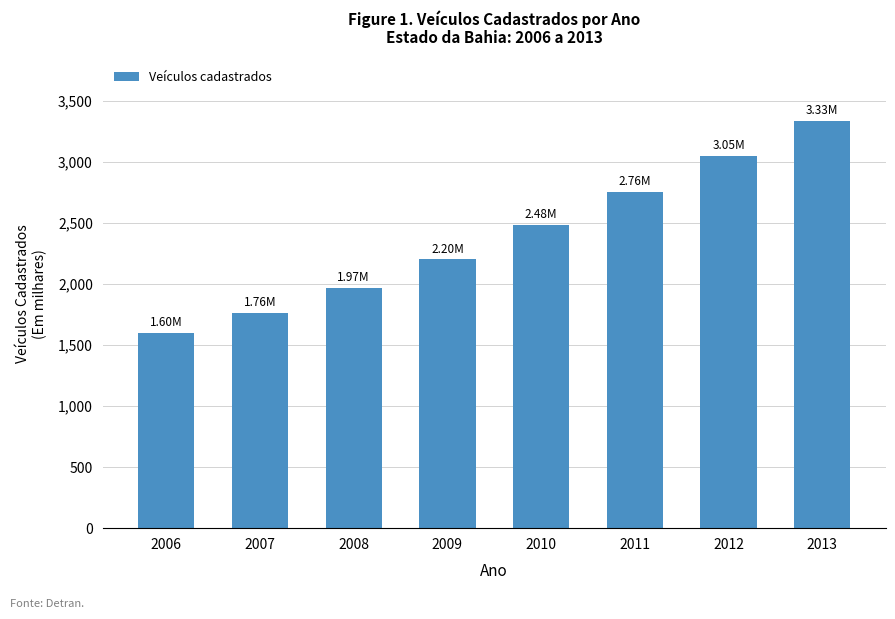

Are the bars horizontal?

No